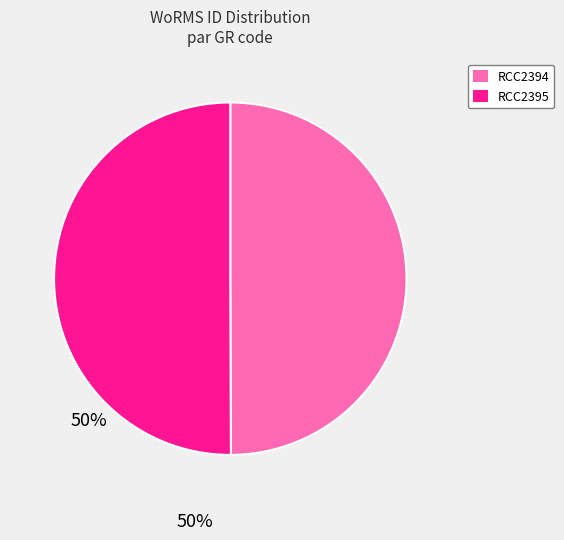

How many segments does this pie chart have?

2